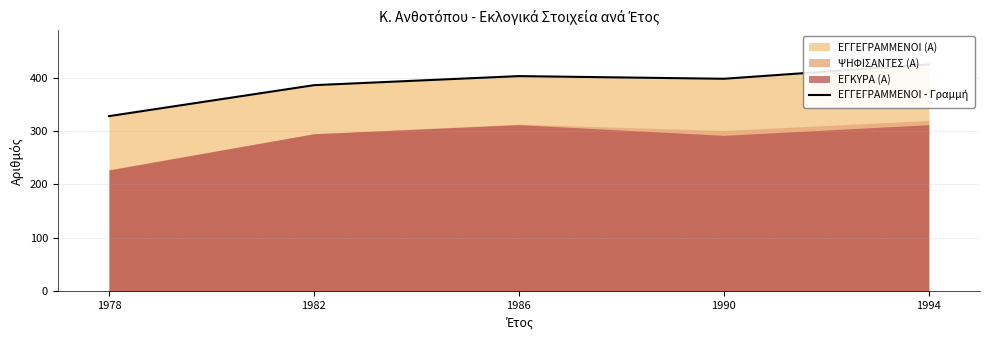

What is the ratio of the value at 1986 to the value at 1978?

1.2